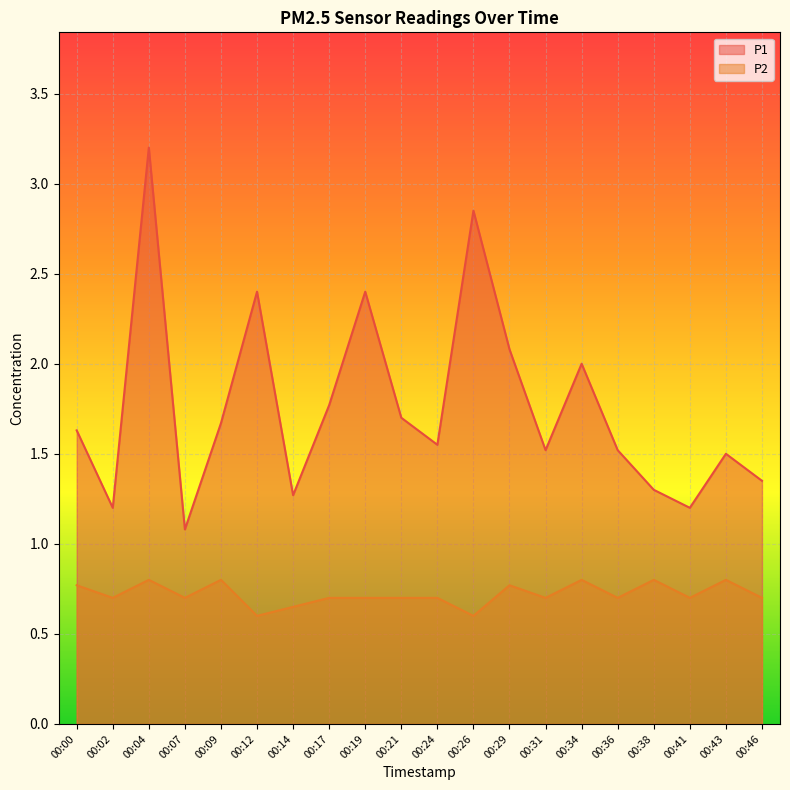

Which series has the widest spread of values?

P1